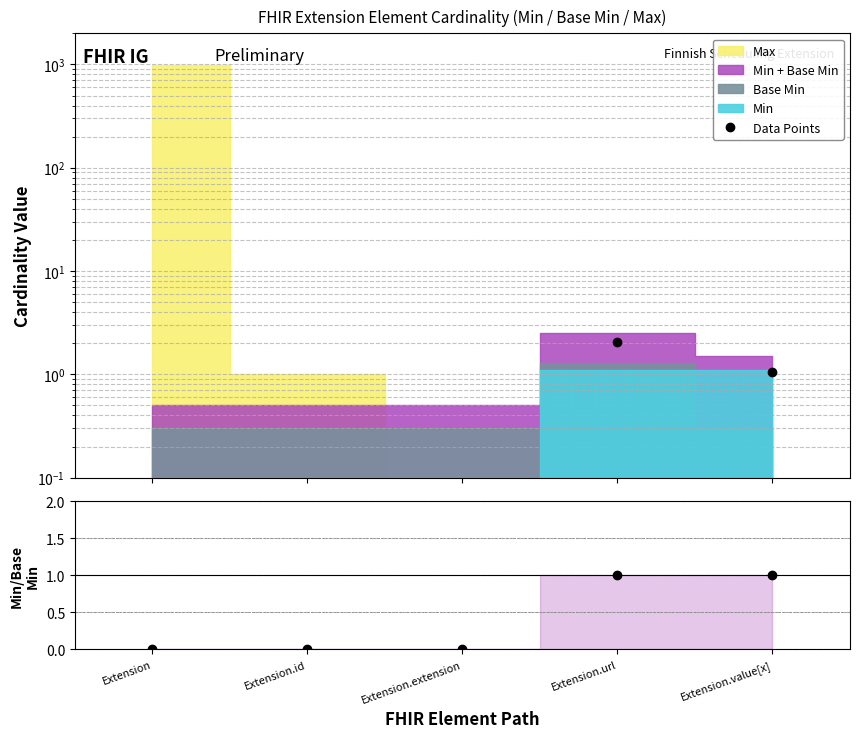

Where is Data Points nearest to the value 1?

Extension.value[x]